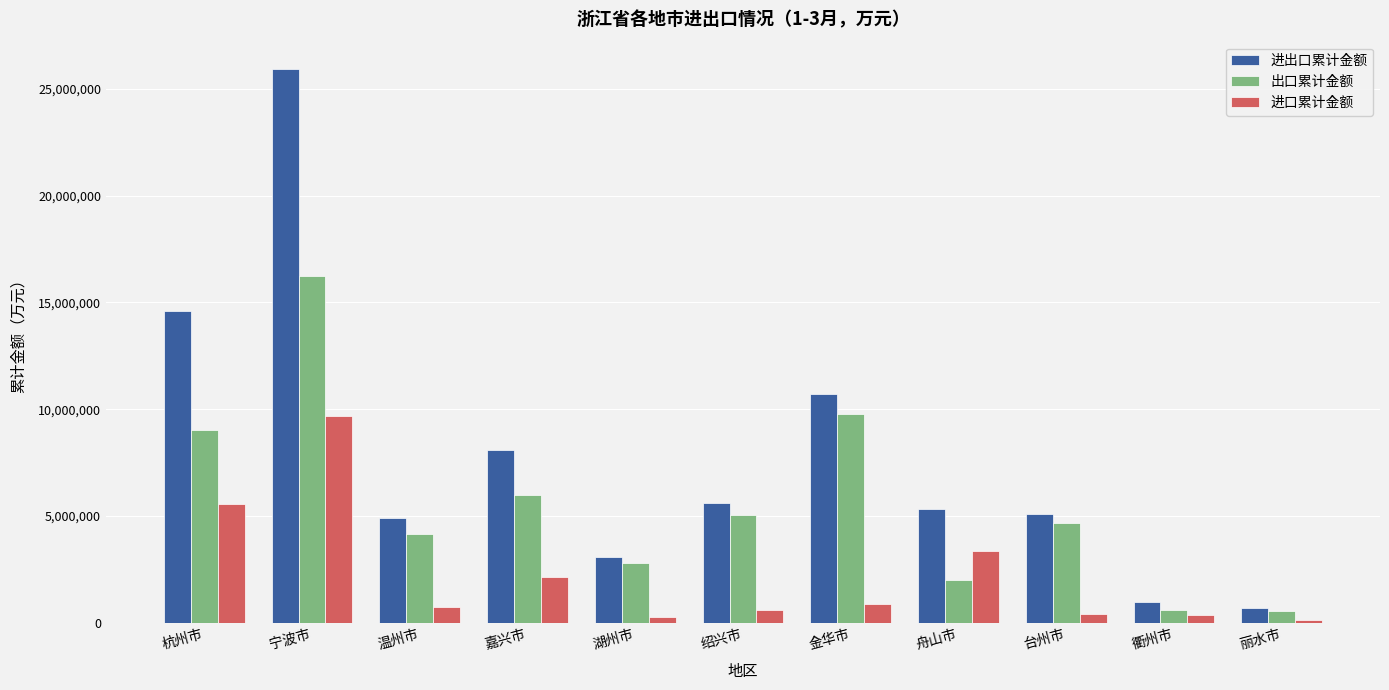

What is the label of the 5th bar from the left?

湖州市